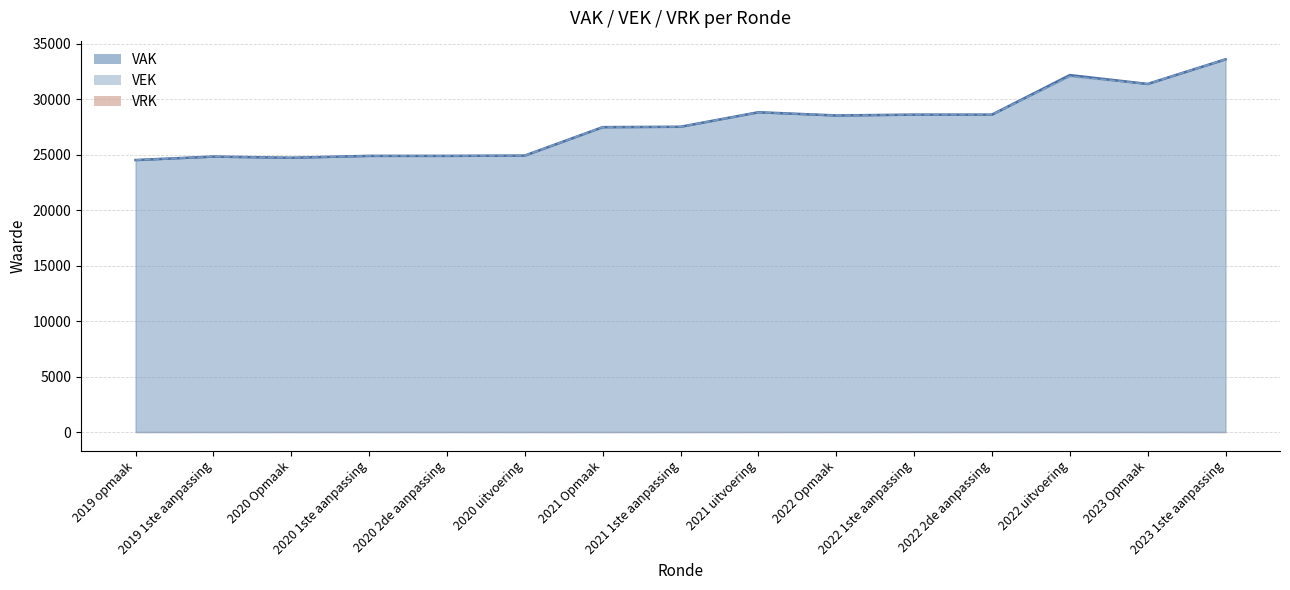

How many data points in VAK are less than 27522?

7